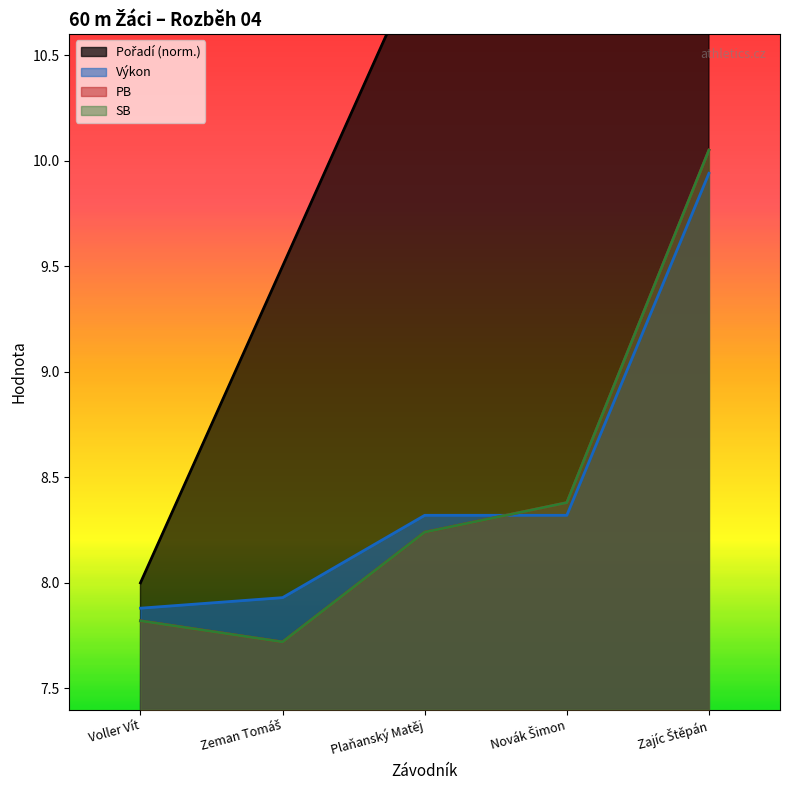

What is the difference between the maximum and minimum values in the PB series?

2.3